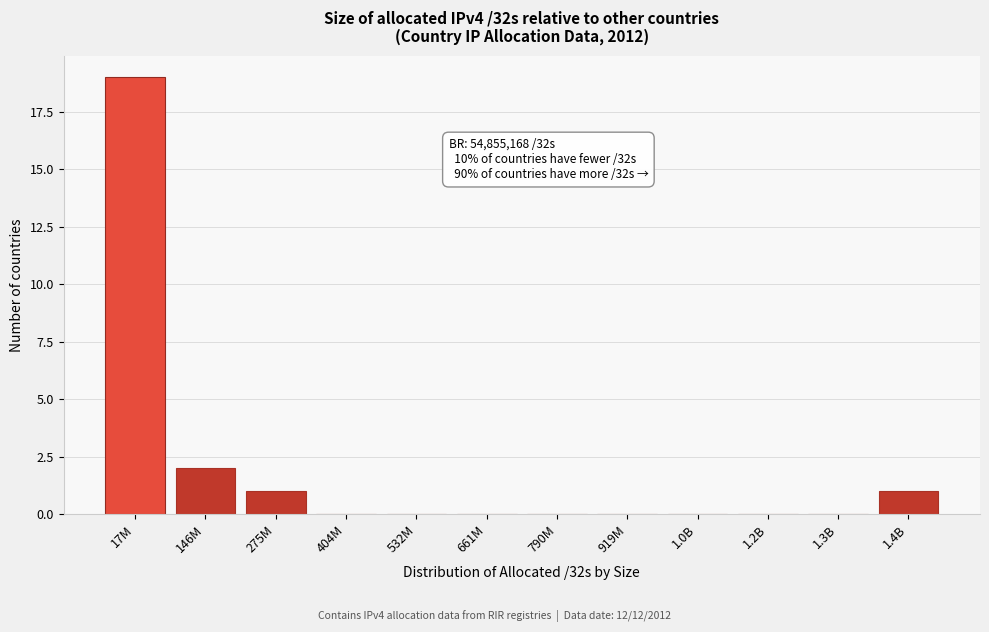

Reading left to right, transcribe all the data shown in this chart.

17M=19	146M=2	275M=1	404M=0	532M=0	661M=0	790M=0	919M=0	1.0B=0	1.2B=0	1.3B=0	1.4B=1